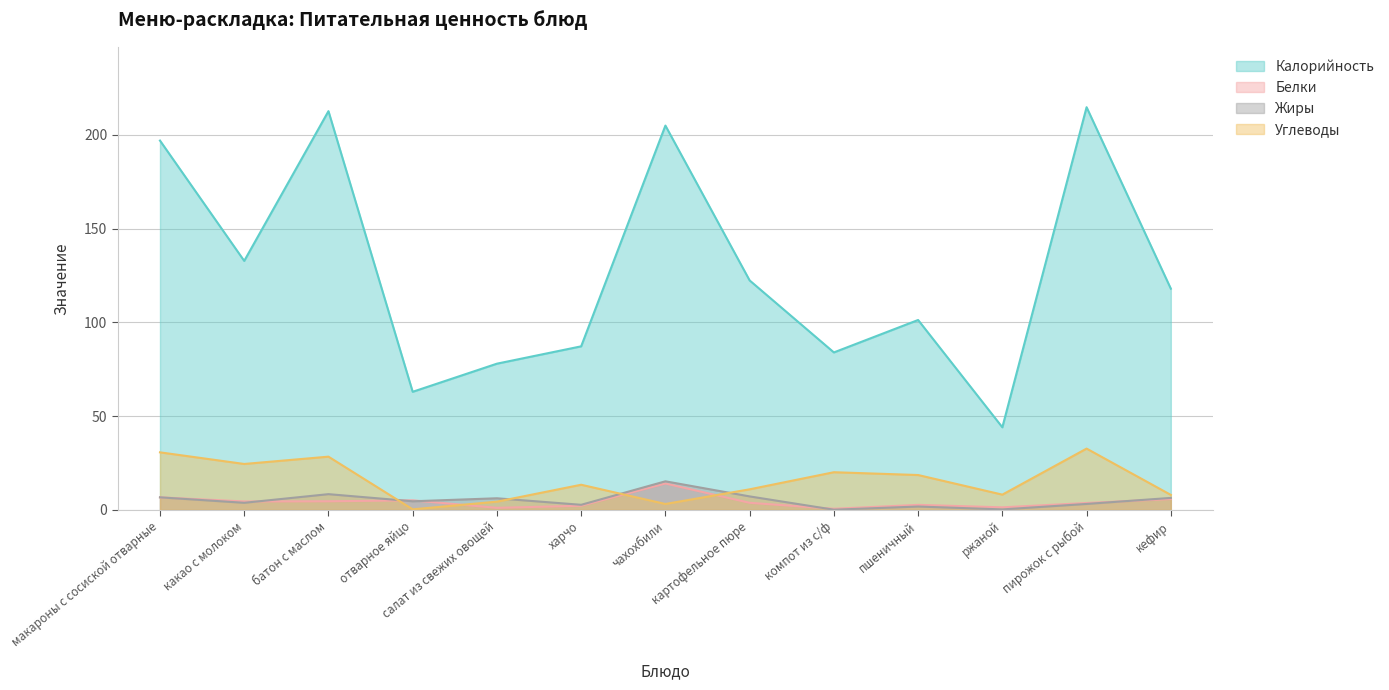

What is the difference between the highest and lowest values at пшеничный?

99.5